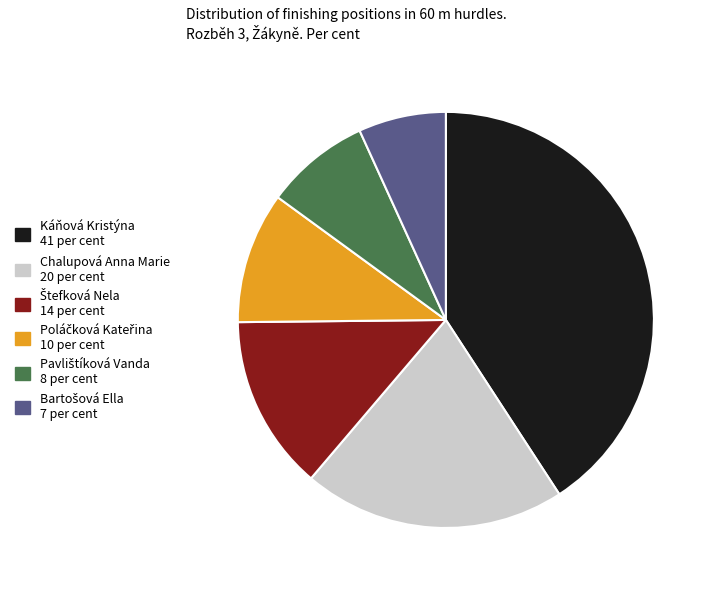

What is the ratio of the value at Káňová Kristýna 41 per cent to the value at Chalupová Anna Marie 20 per cent?

2.0